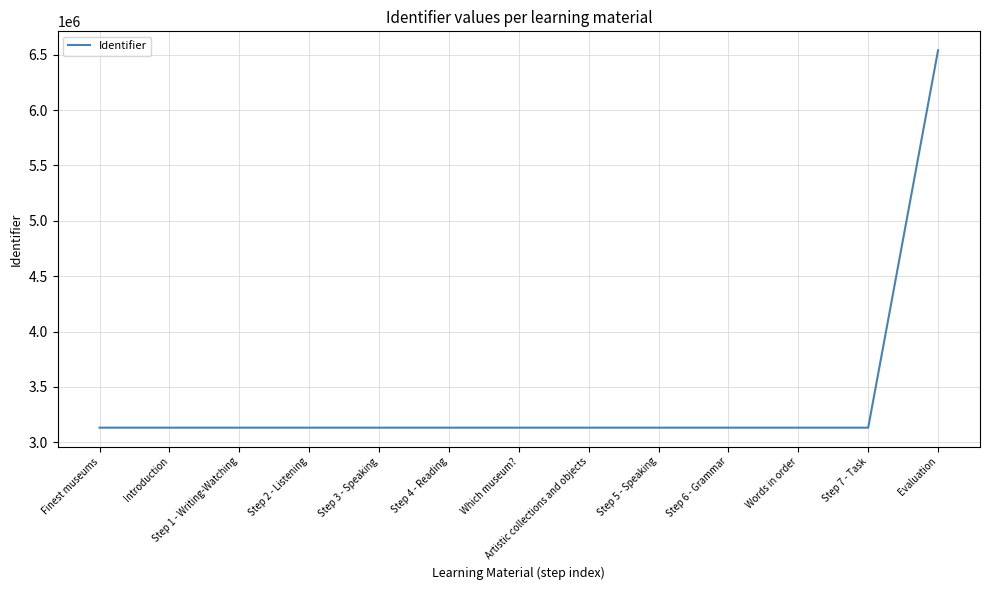

Count the number of categories in the chart.

13